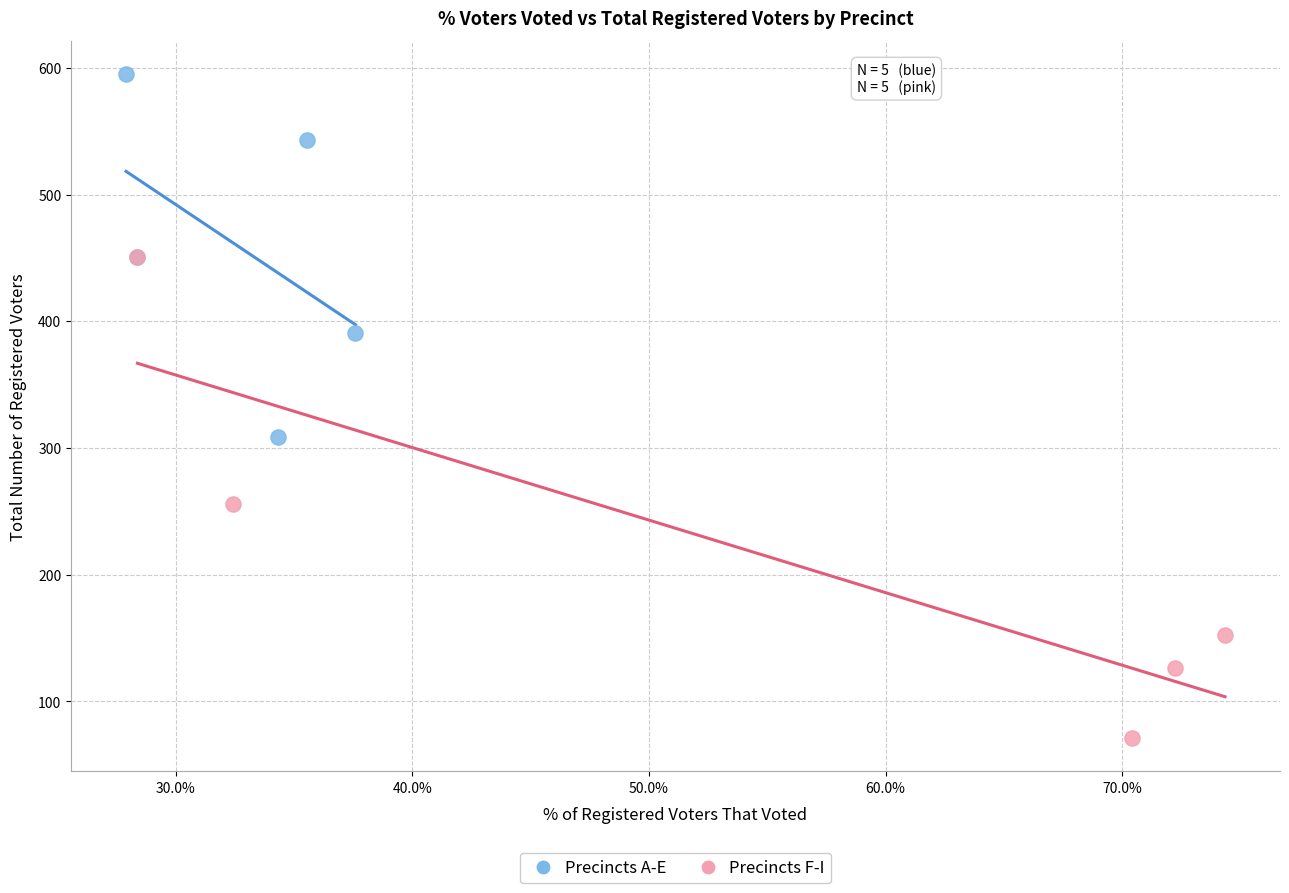

Which series contains the highest Y value?

Precincts A-E